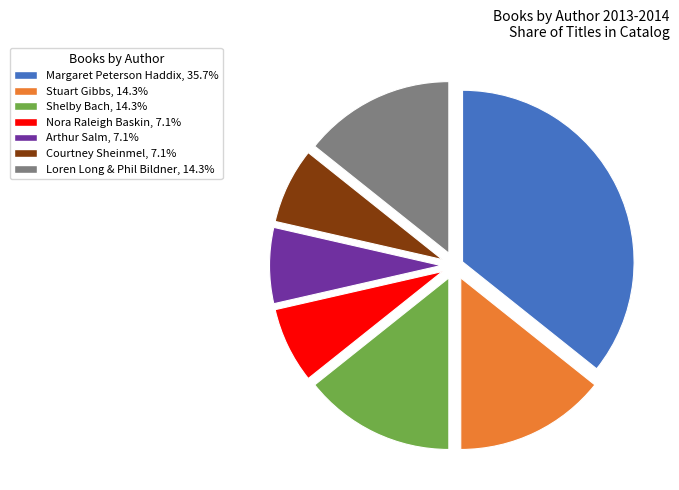

Combined, do Loren Long & Phil Bildner and Nora Raleigh Baskin account for over 50%?

No